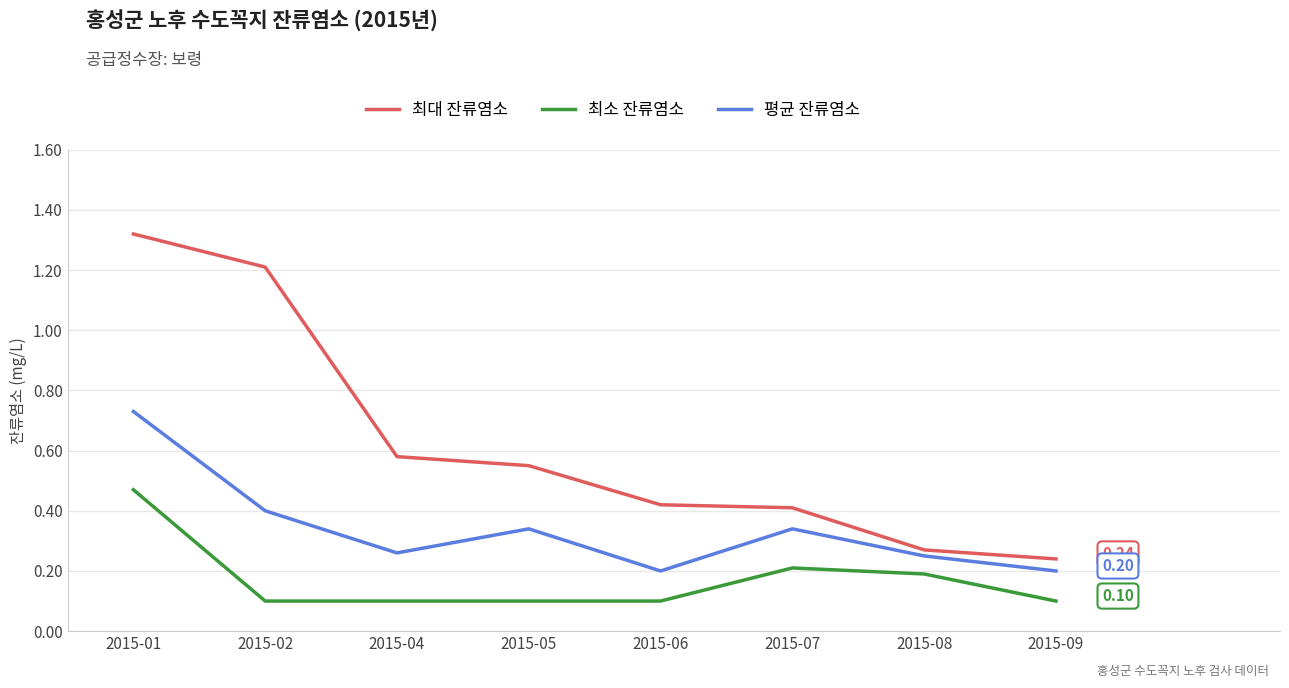

In 평균 잔류염소, how many points are lower than both neighbors (excluding endpoints)?

2